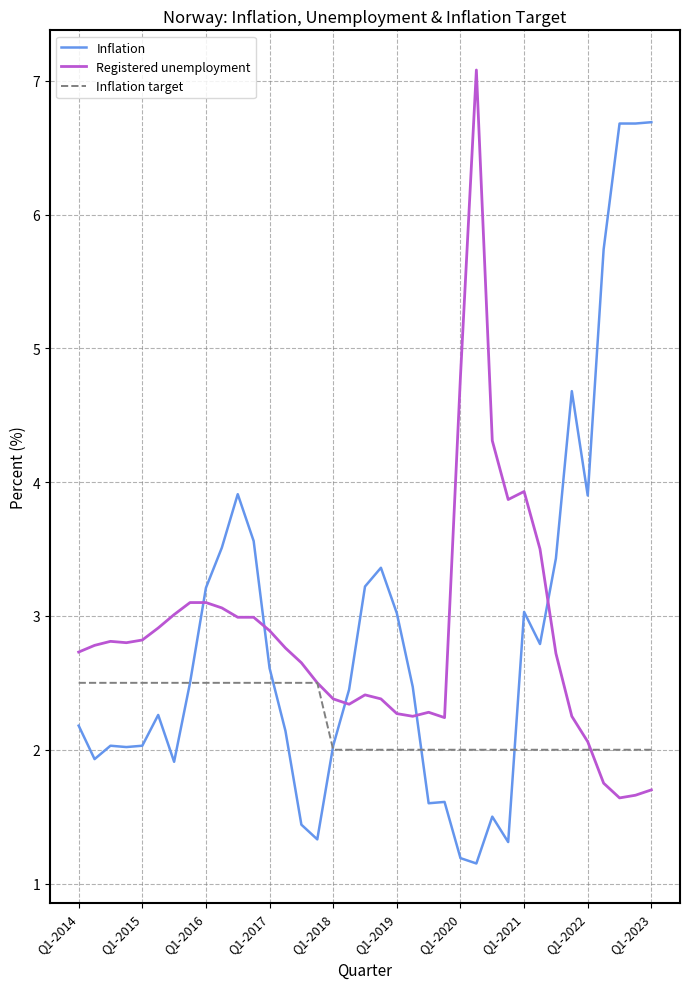

What is the greatest value displayed?

7.1